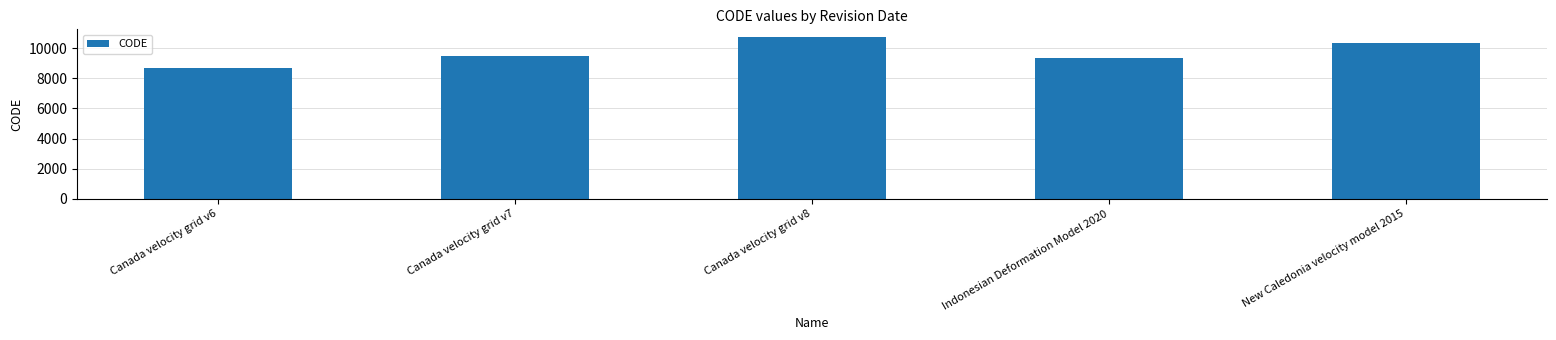

Reading left to right, extract all data points from this chart.

Canada velocity grid v6=8676	Canada velocity grid v7=9483	Canada velocity grid v8=10707	Indonesian Deformation Model 2020=9375	New Caledonia velocity model 2015=10323